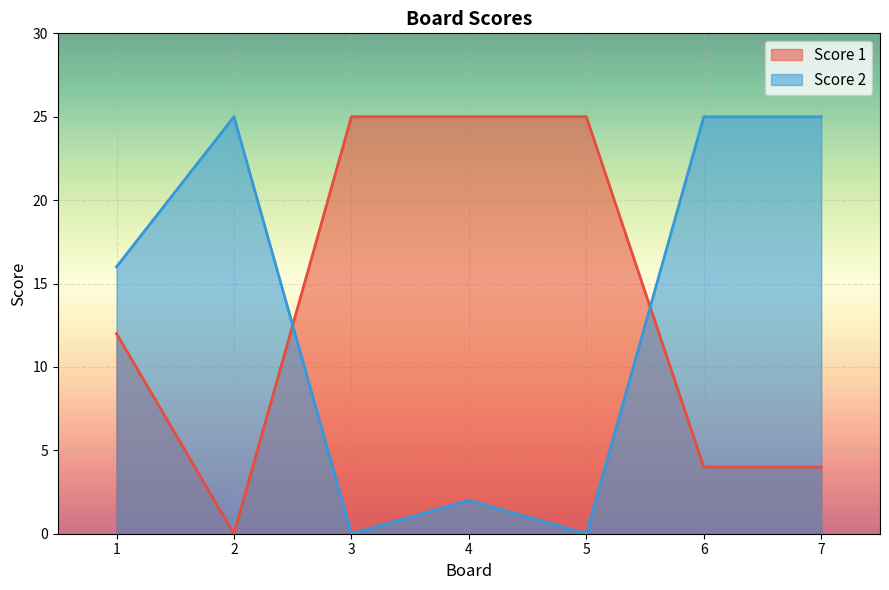

What is the value of the Score 1 point at the 7th from the left?

4